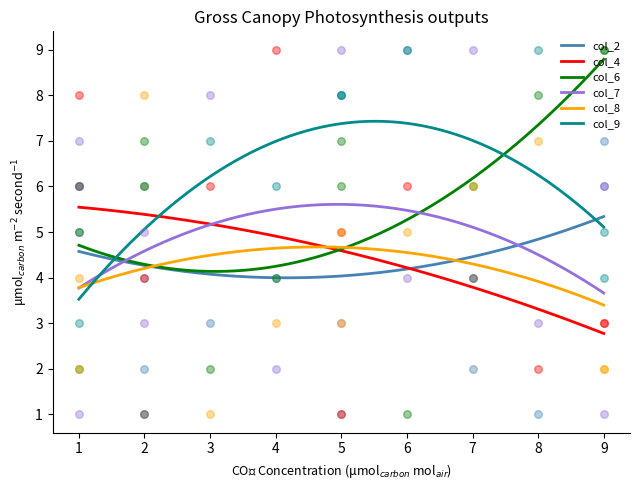

Which series contains the lowest Y value?

col_2